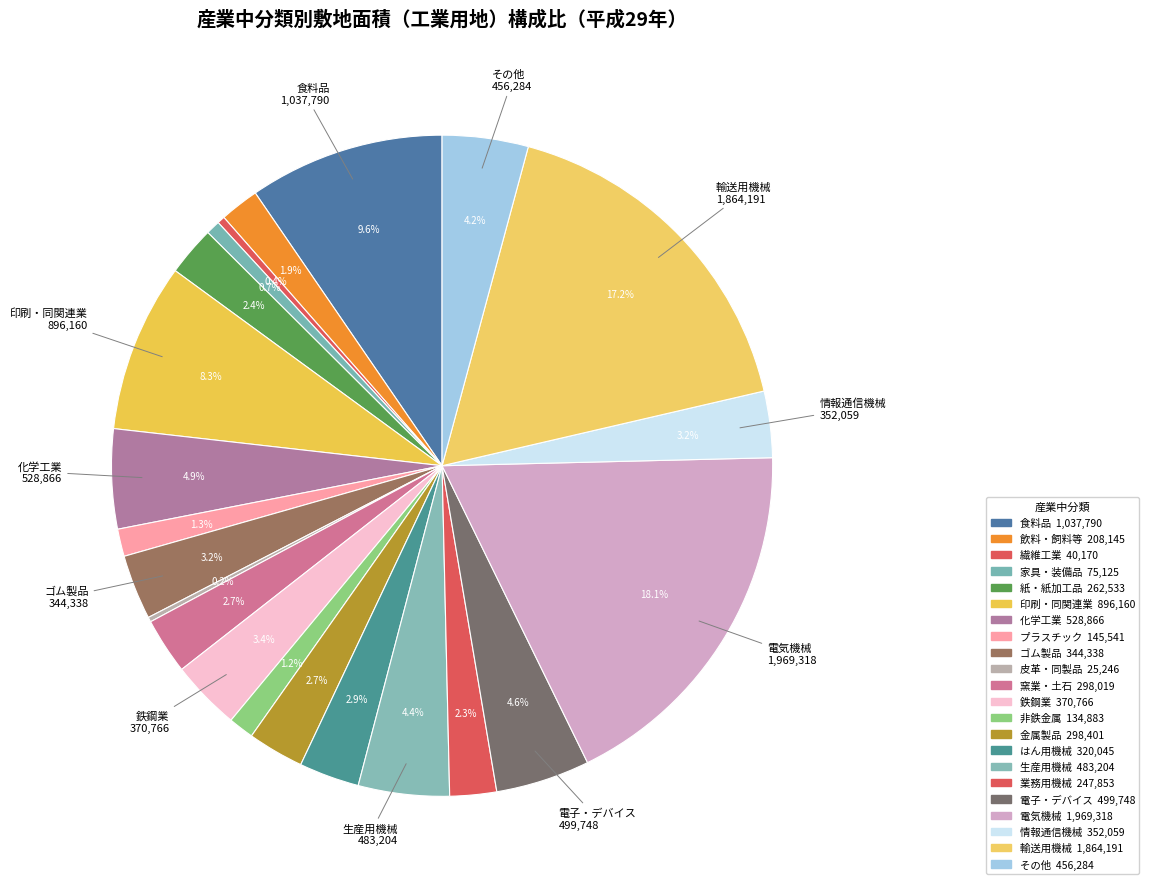

To the nearest percent, what is the difference between the largest and smallest slice percentages?

18%